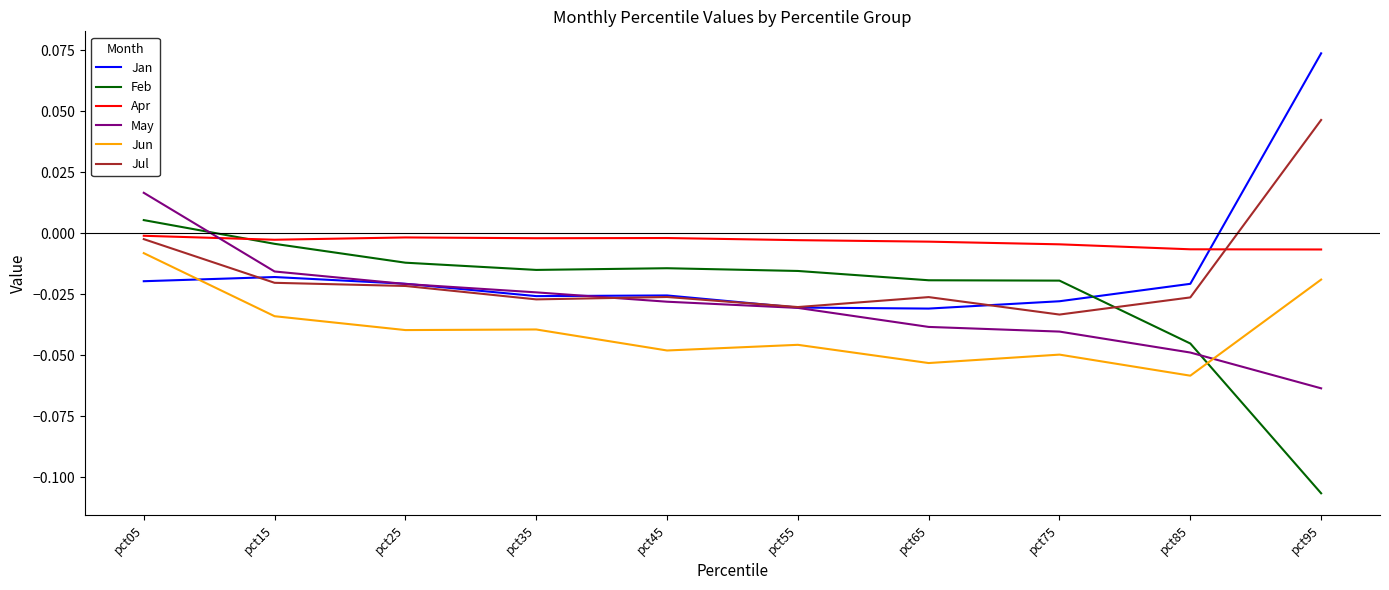

True or false: Jul has a value of 0.0 at pct95.

True